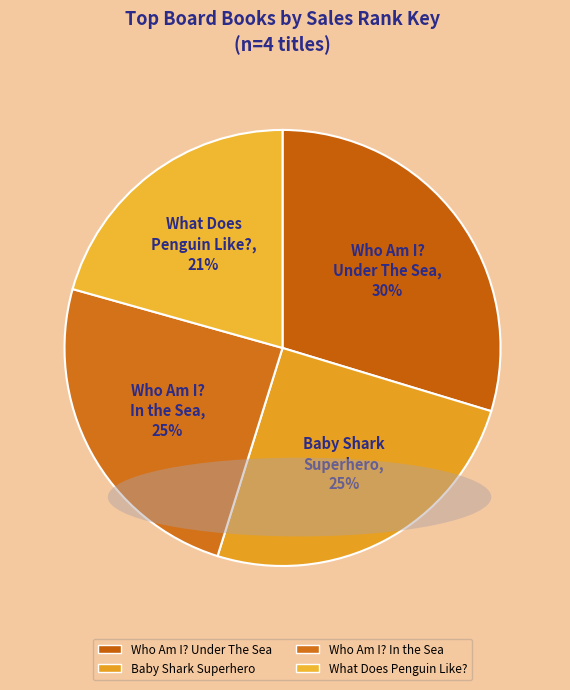

What is the ratio of the value at Baby Shark Superhero to the value at Who Am I? Under The Sea?

0.8